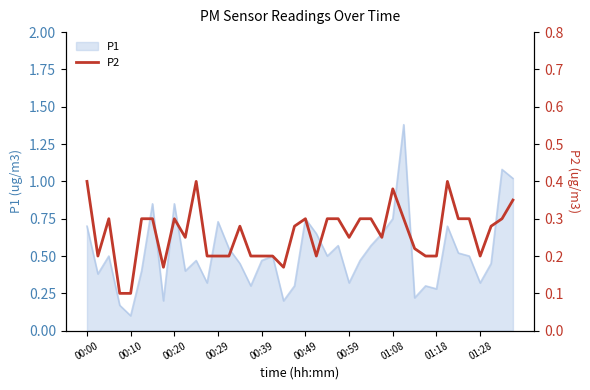

Which category has the lowest value in the P1 series?

00:10